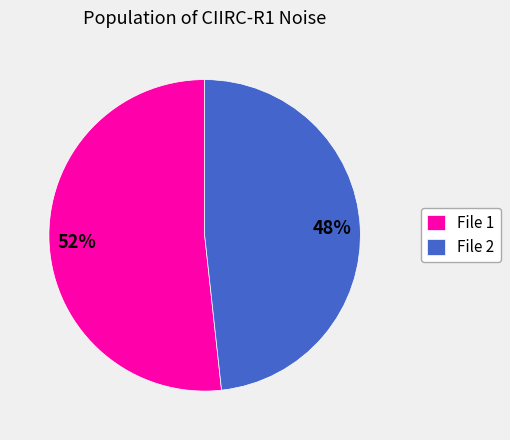

Is it true that File 1 is 38% of the pie?

False